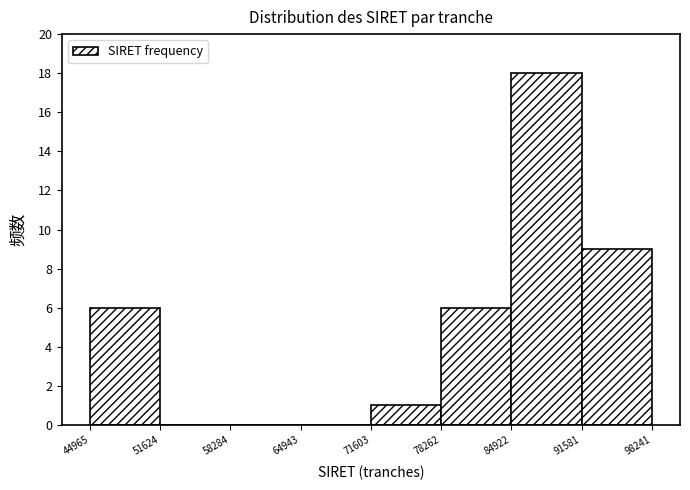

Reading left to right, list every bar in this chart as the range it spans on the x-axis followed by its height. The values are not printed on the chart, so give them approximately, as read against the axis.

44965 to 51624: 6
51624 to 58284: 0
58284 to 64943: 0
64943 to 71603: 0
71603 to 78262: 1
78262 to 84922: 6
84922 to 91581: 18
91581 to 98241: 9